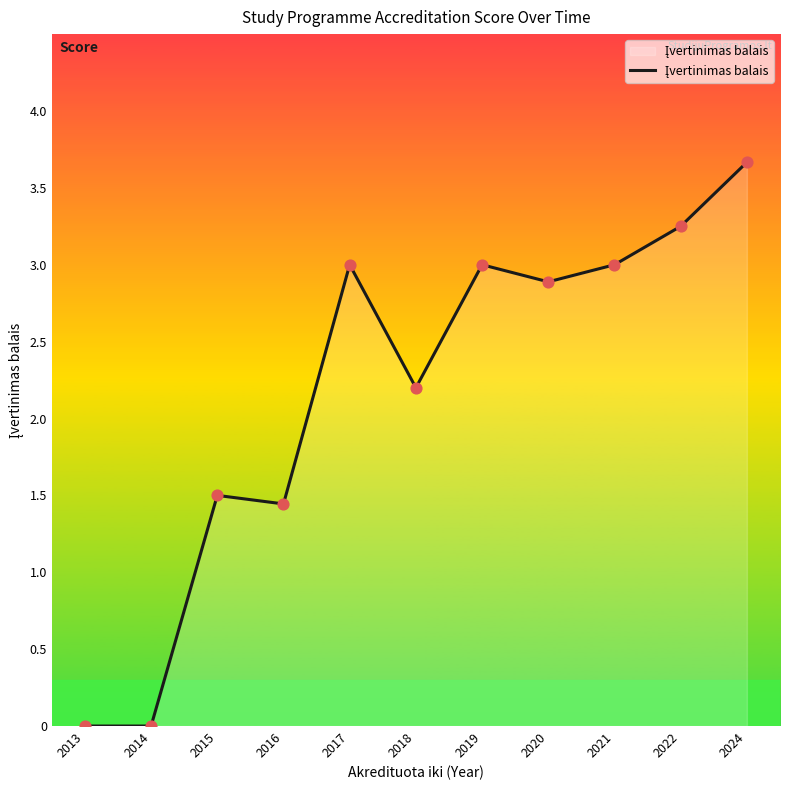

What is the ratio of the value at 2017 to the value at 2016?

2.1